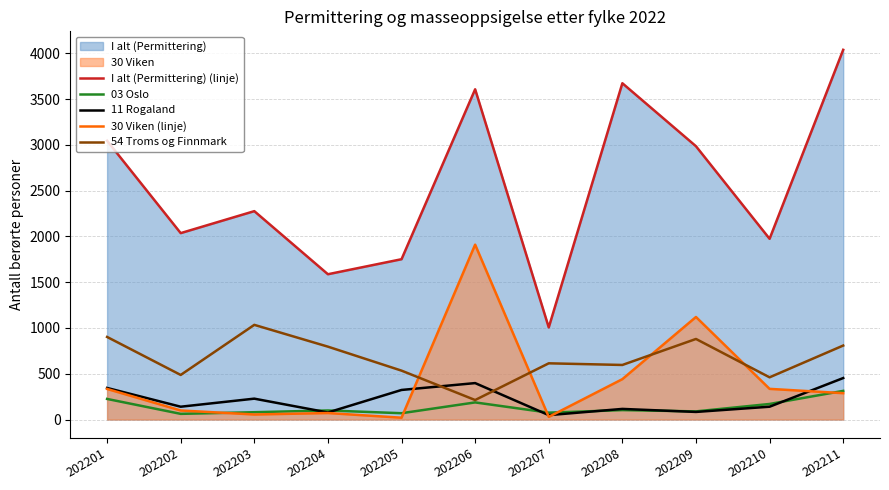

What is the spread (max minus min) of values at 202203?

2221